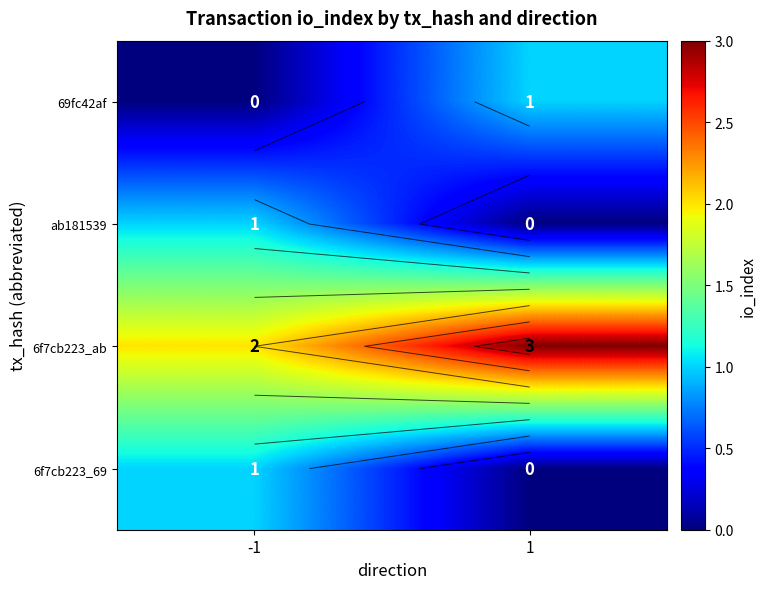

Count the number of data series in this chart.

4